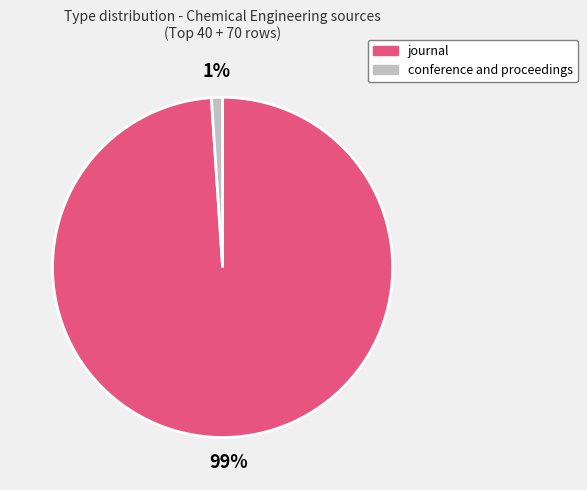

Which slice is the largest?

journal